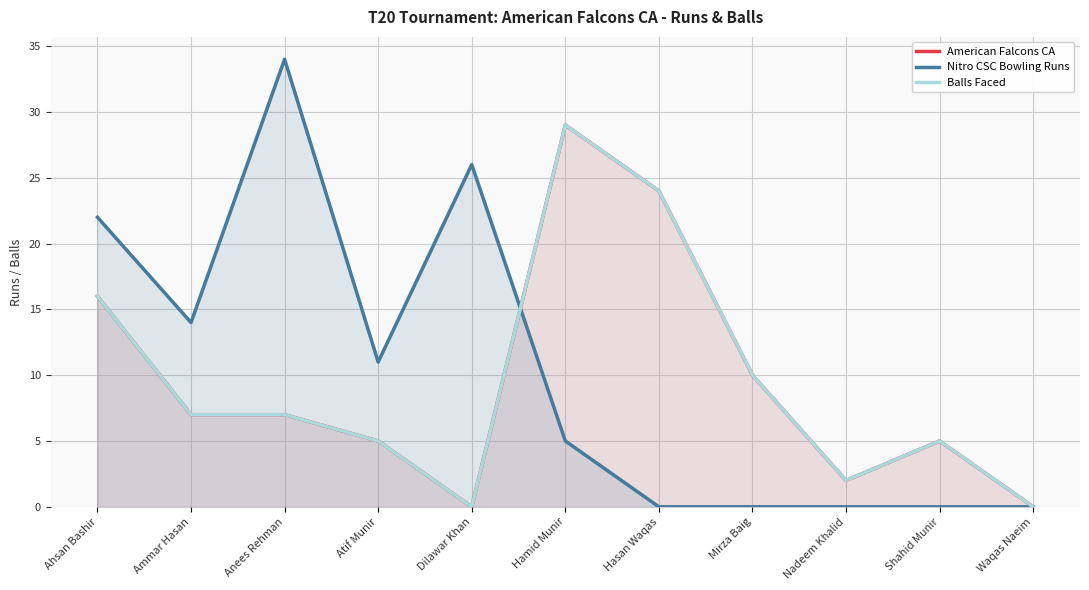

How many lines are shown in the chart?

3